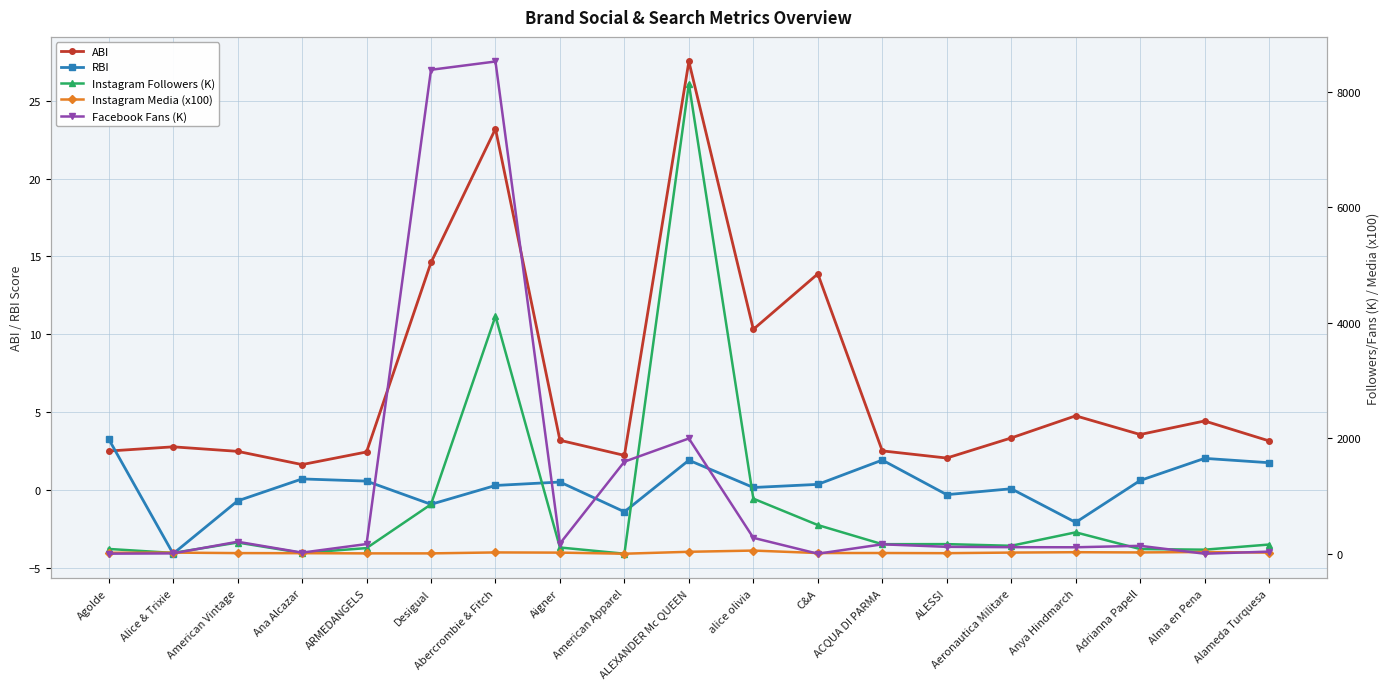

At which category does the chart reach its minimum across all series?

Alice & Trixie